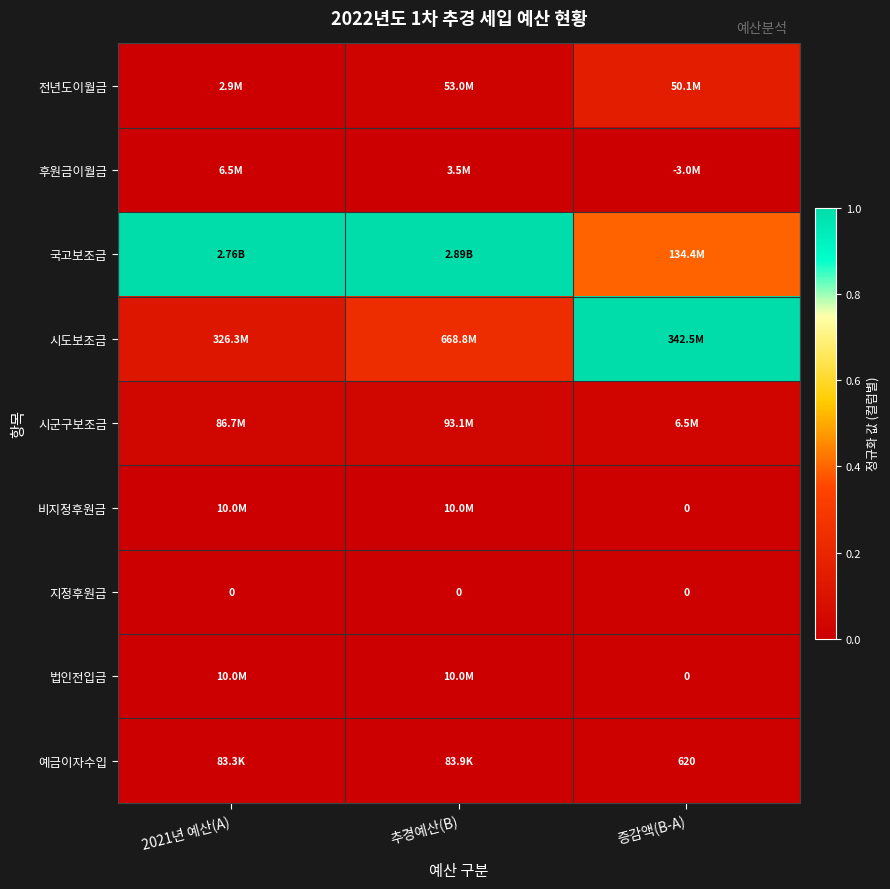

True or false: 법인전입금 has a value of 0.0 at 2021년 예산(A).

False